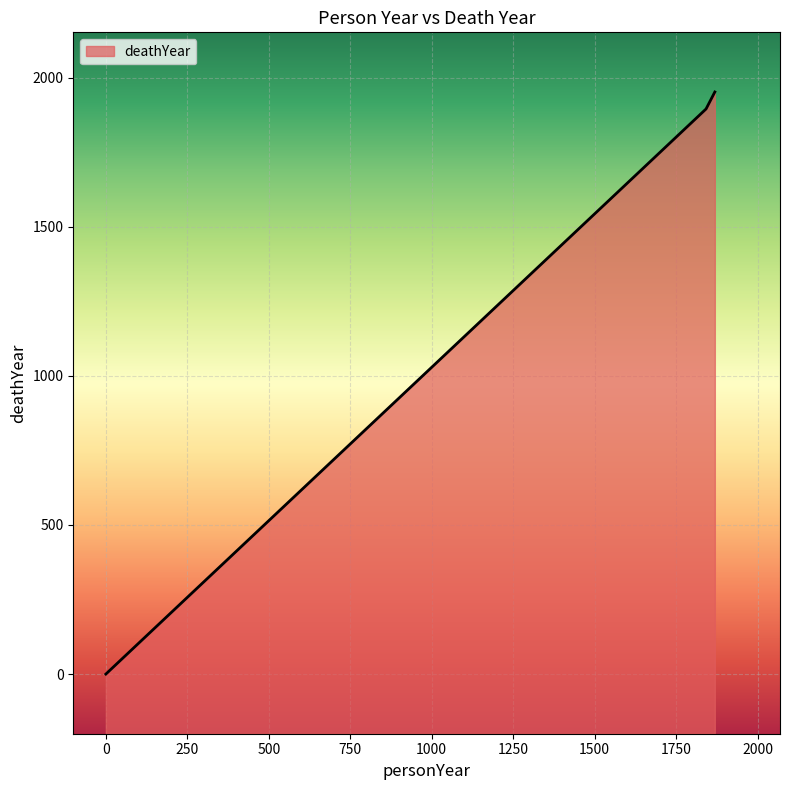

Where is the data nearest to the value 976?

1842